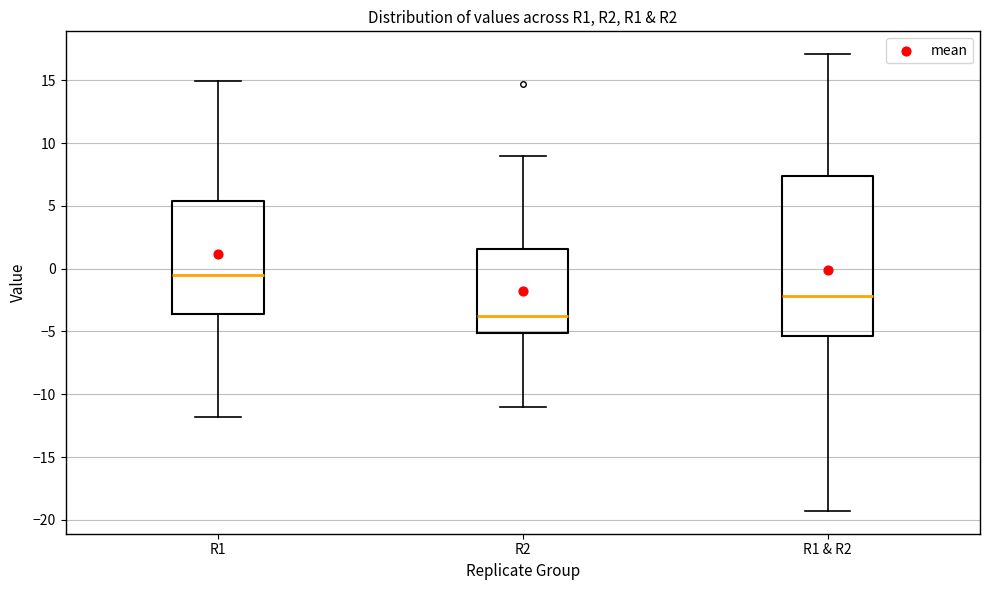

Where is the lower edge of the box for R2 on the y-axis? The values are not printed on the chart, so give them approximately, as read against the axis.

-5.0